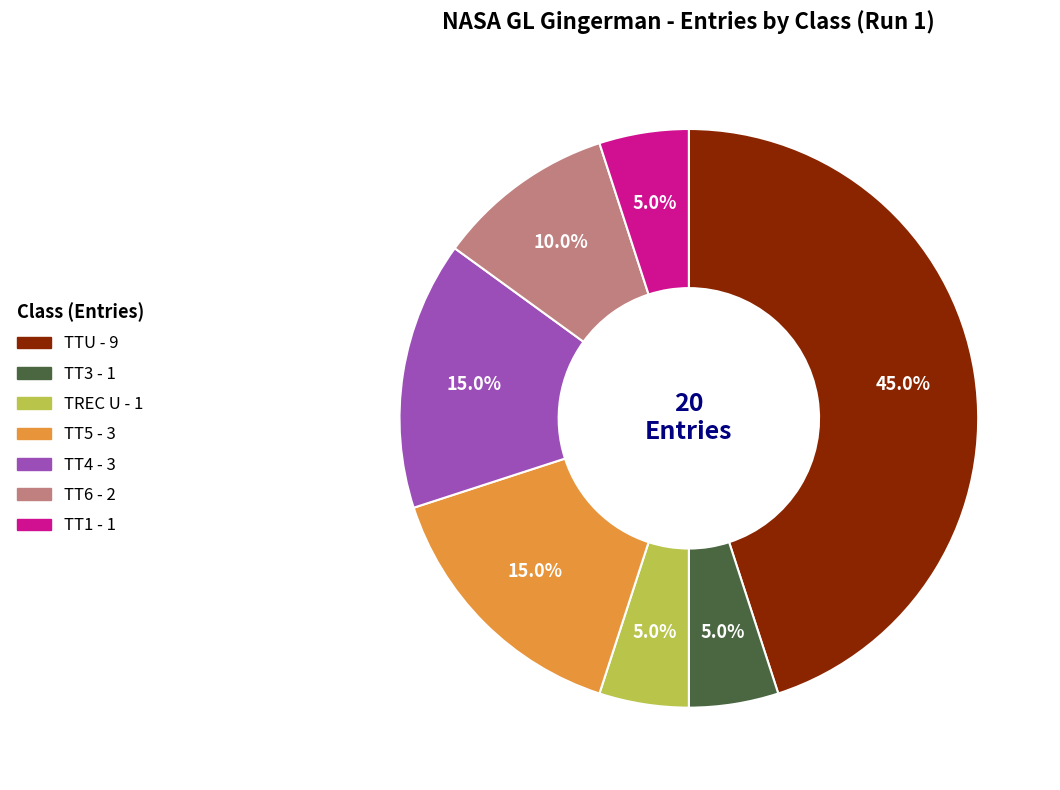

To the nearest percent, what portion does TT4 represent?

15%